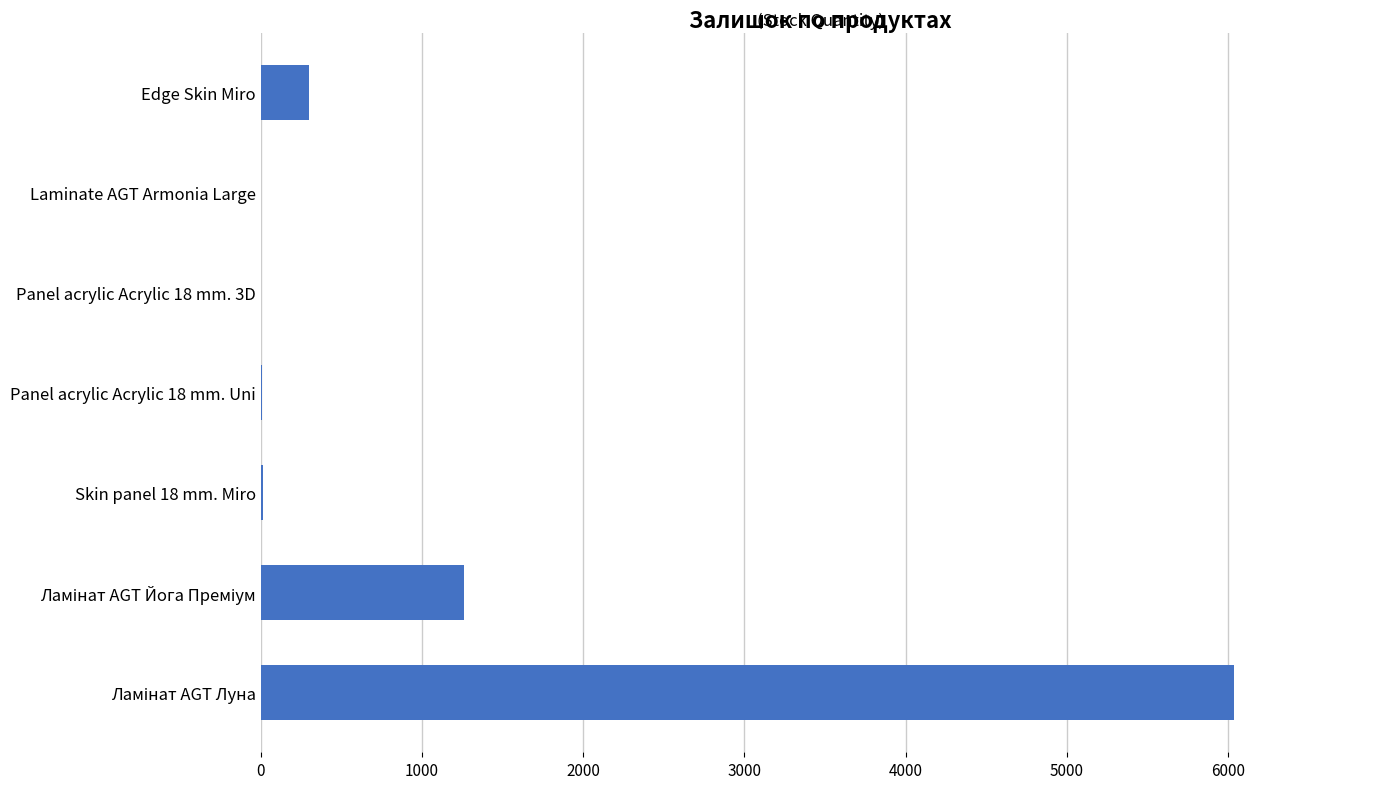

What is the maximum value shown in the chart?

6037